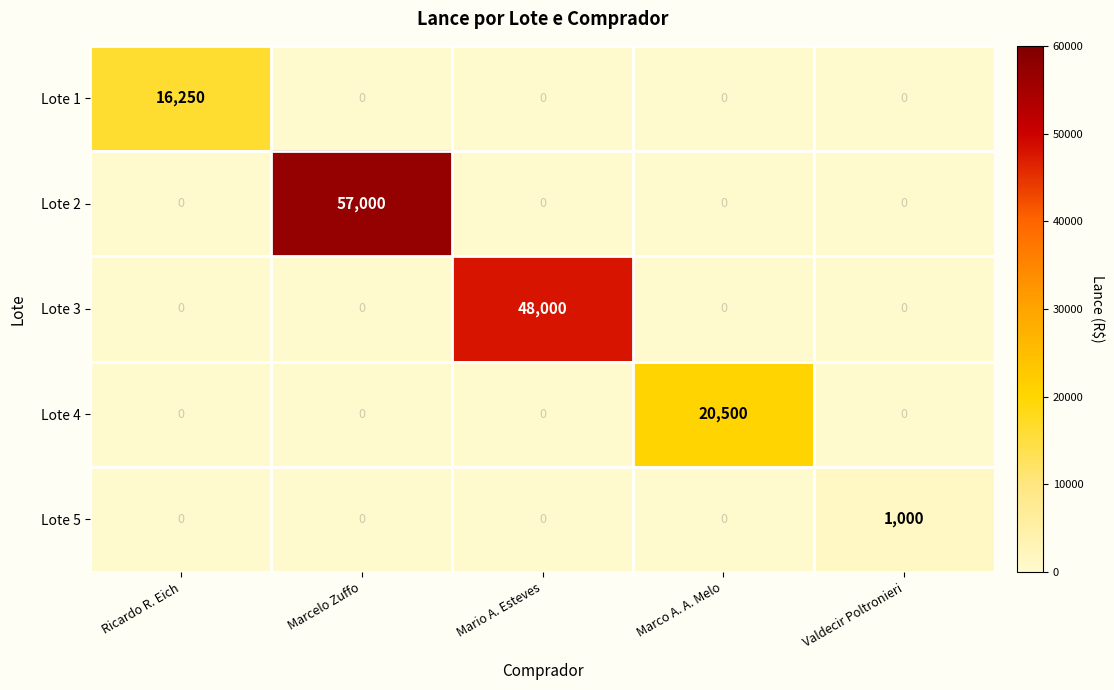

Rank the series by their maximum value, from highest to lowest.

Lote 2, Lote 3, Lote 4, Lote 1, Lote 5